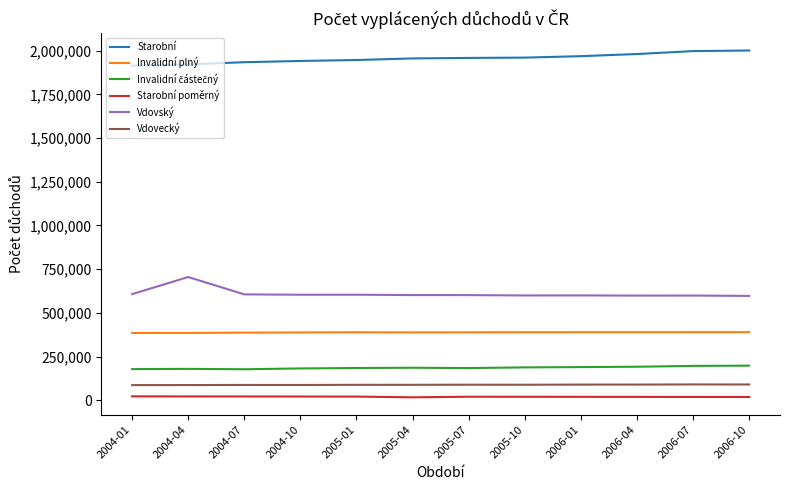

Which series has the largest total across all categories?

Starobní